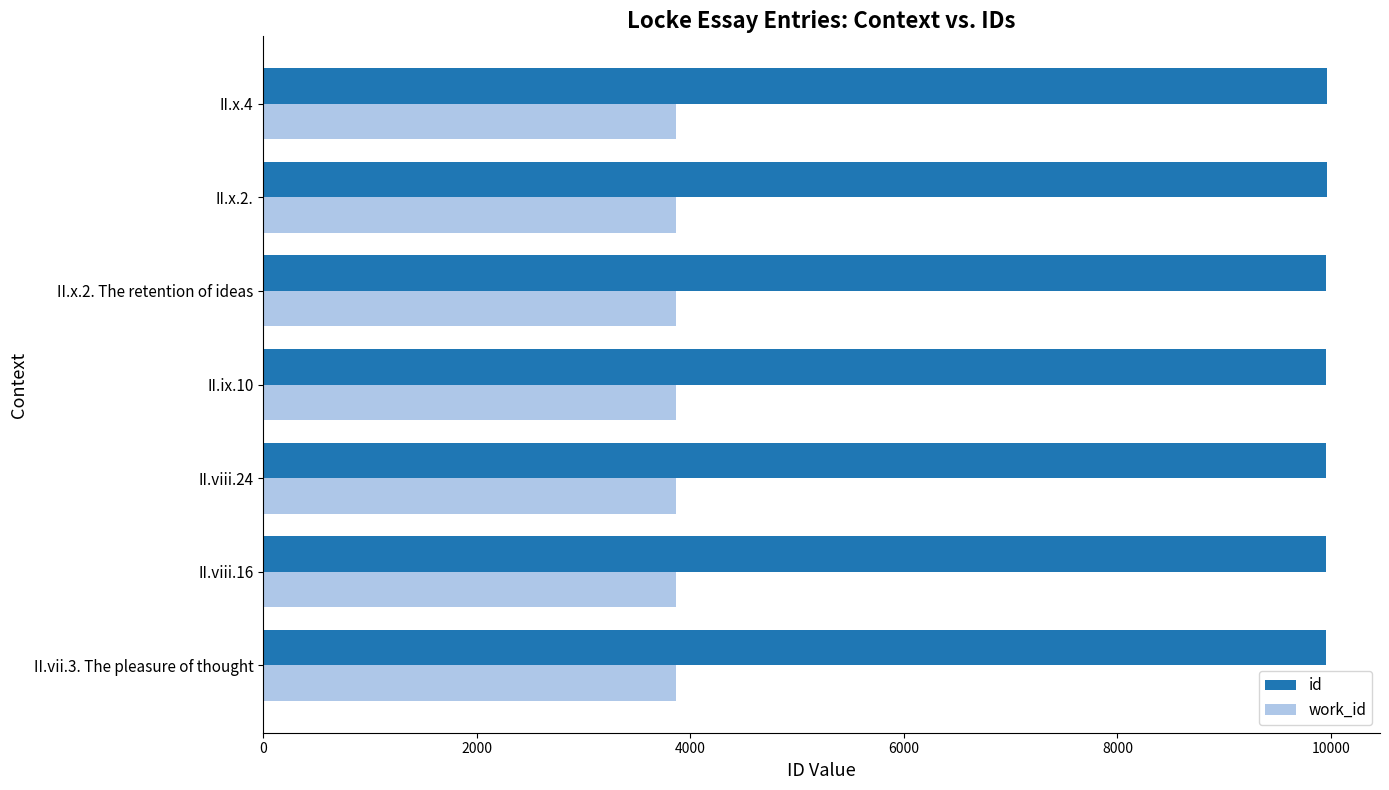

What is the minimum value for id?

9952